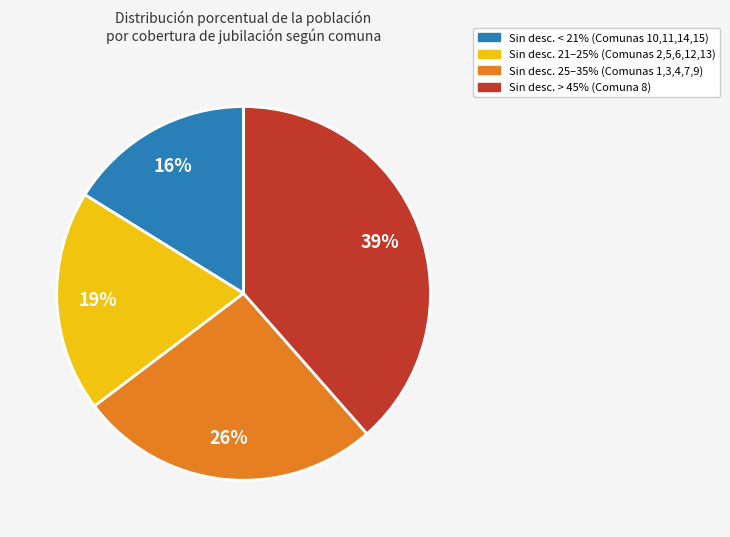

To the nearest percent, what is the average slice percentage?

25%